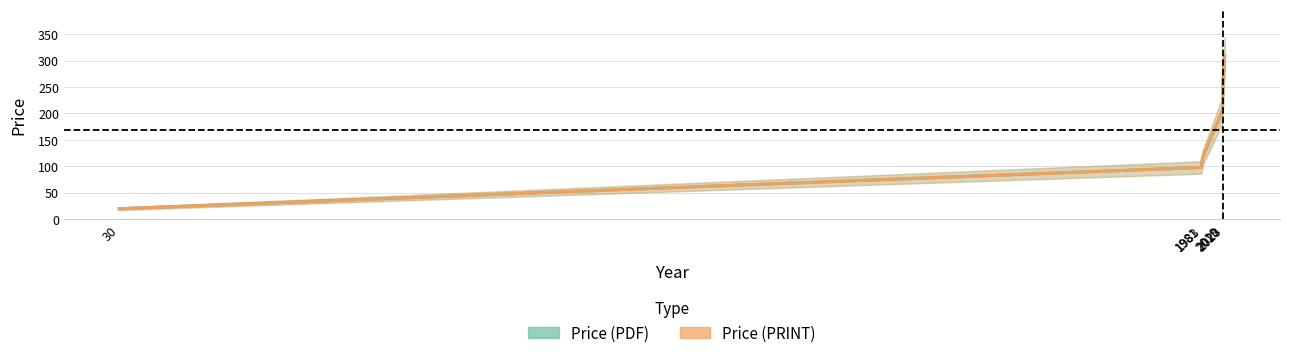

What is the maximum value shown in the chart?

308